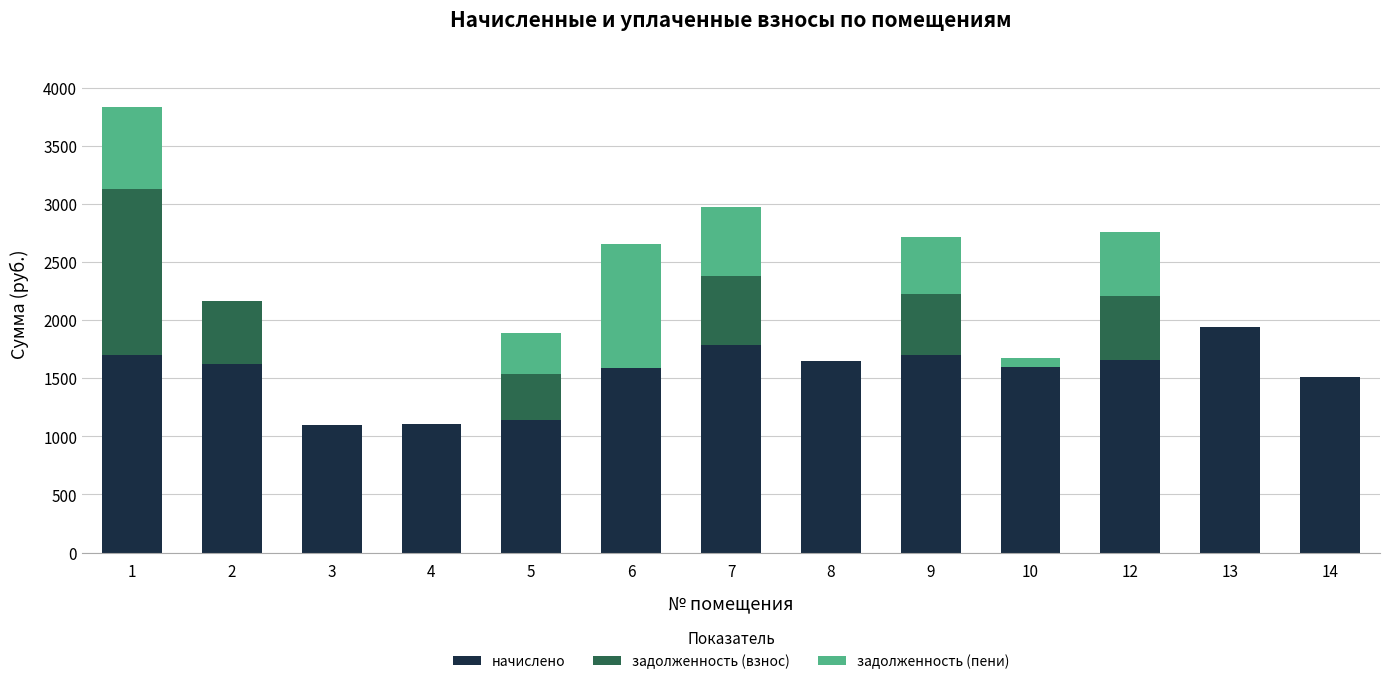

Does the chart contain stacked bars?

Yes